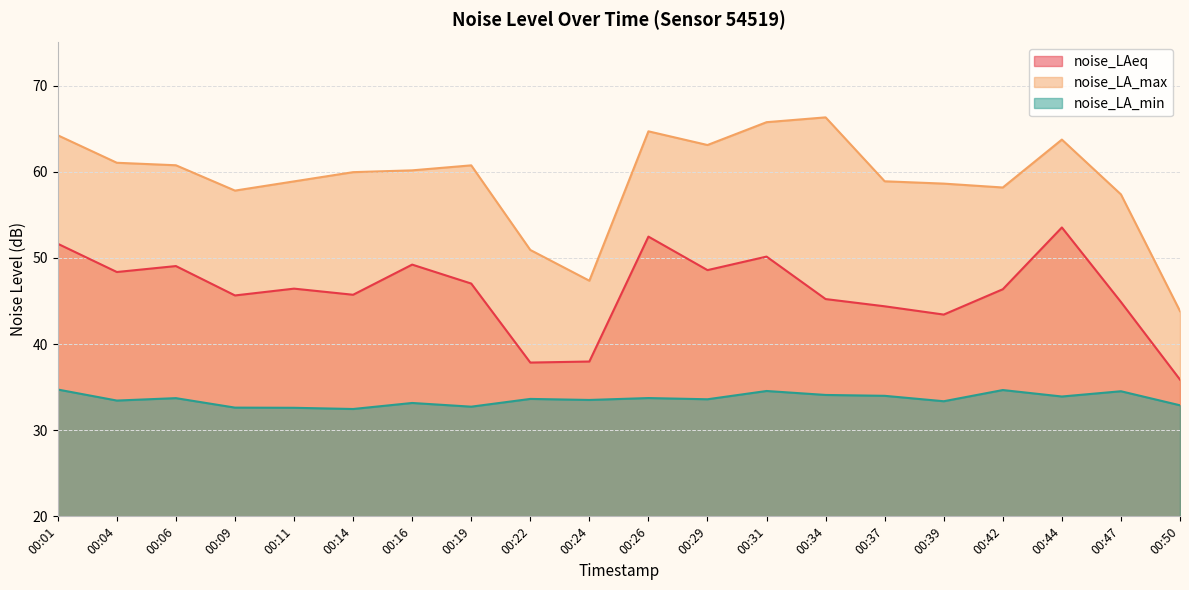

Which series has the widest spread of values?

noise_LA_max